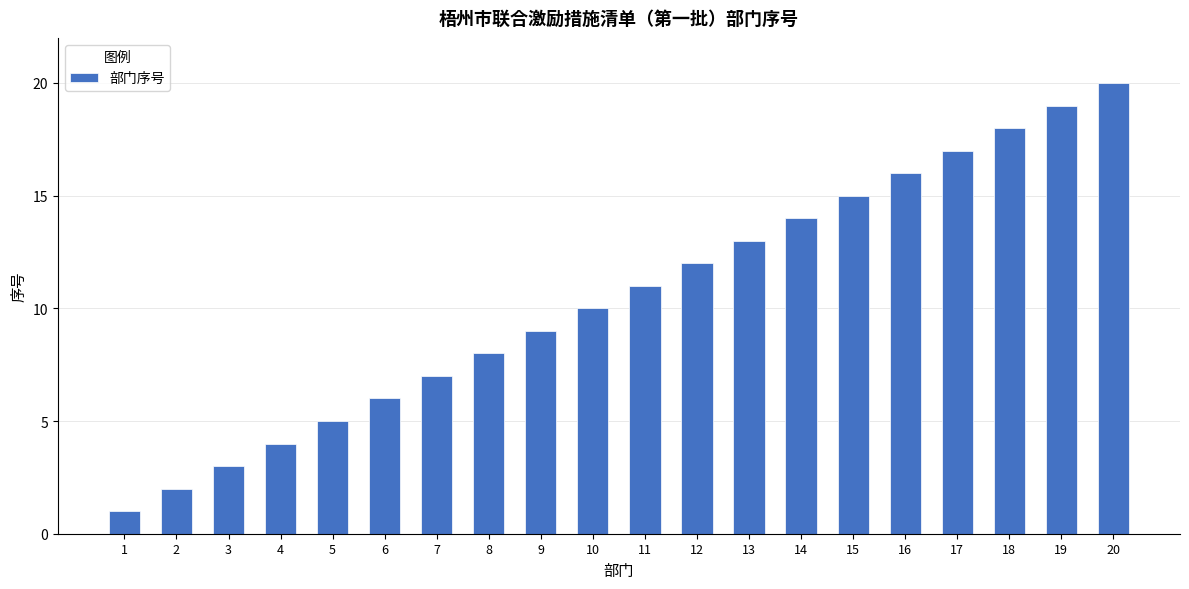

Count the number of data series in this chart.

1